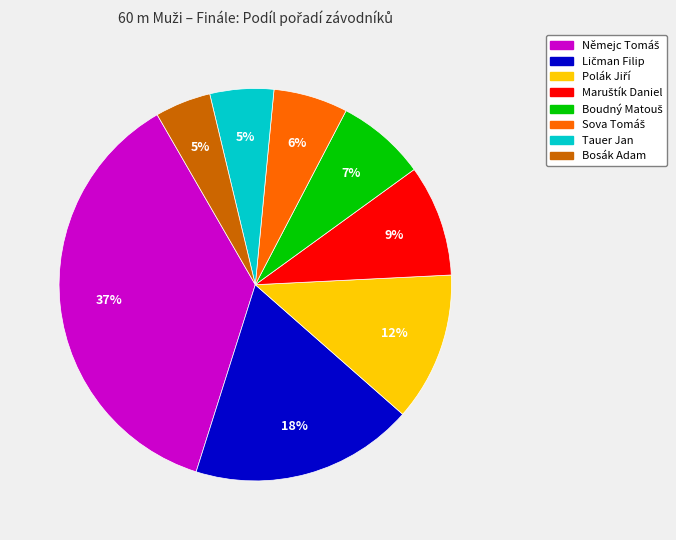

True or false: Tauer Jan accounts for 1% of the total.

False